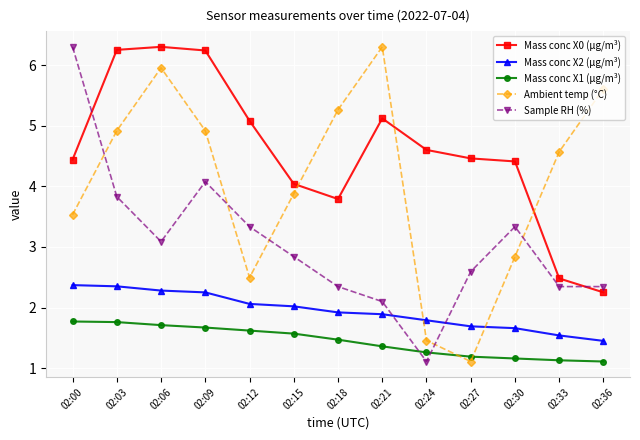

The value of Mass conc X0 (μg/m³) at 02:06 is 2.1. True or false?

False